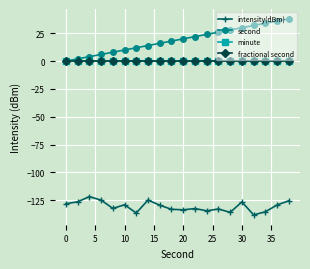

Does the chart have visible grid lines?

Yes